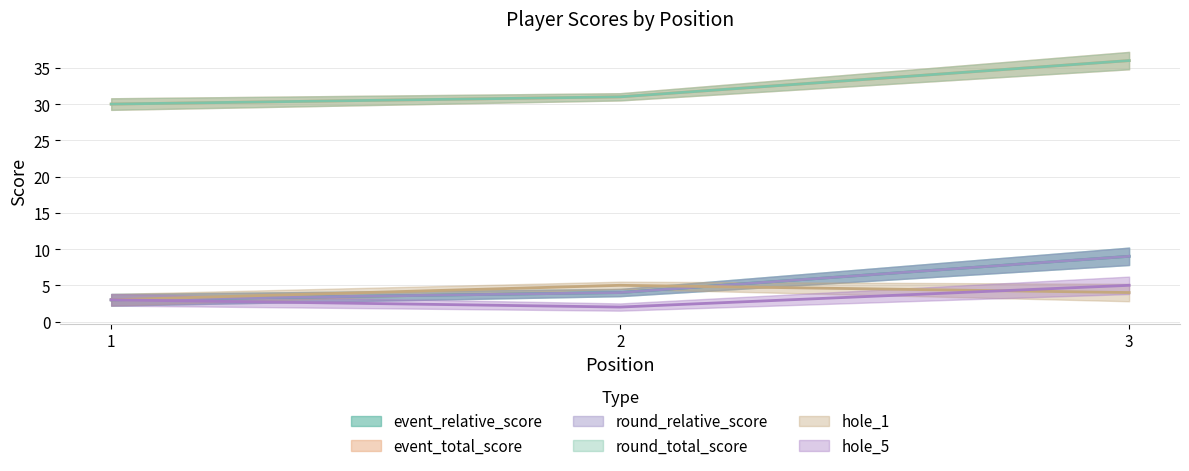

Reading left to right, what are all the values shown in this chart?

event_relative_score: 3	4	9
event_total_score: 30	31	36
round_relative_score: 3	4	9
round_total_score: 30	31	36
hole_1: 3	5	4
hole_5: 3	2	5